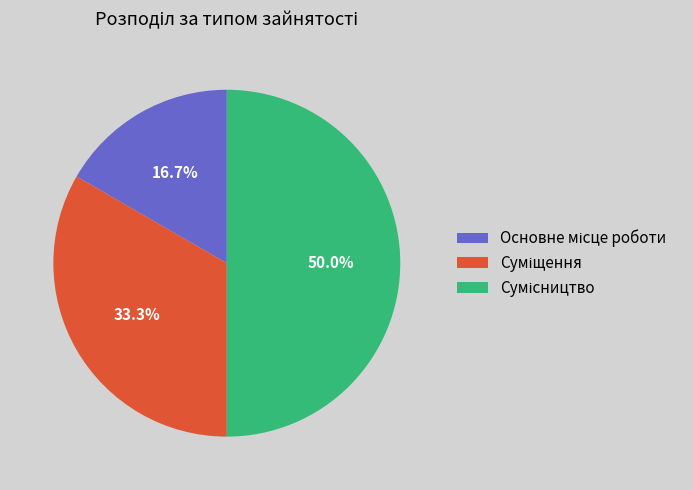

What is the largest slice in the pie chart?

Сумісництво